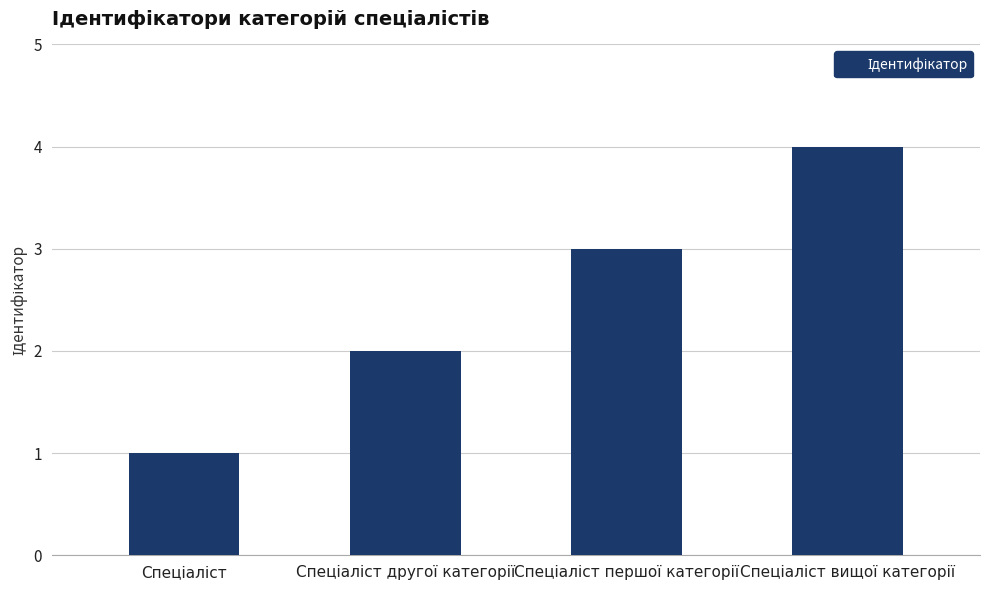

What is the difference between the maximum and minimum values?

3